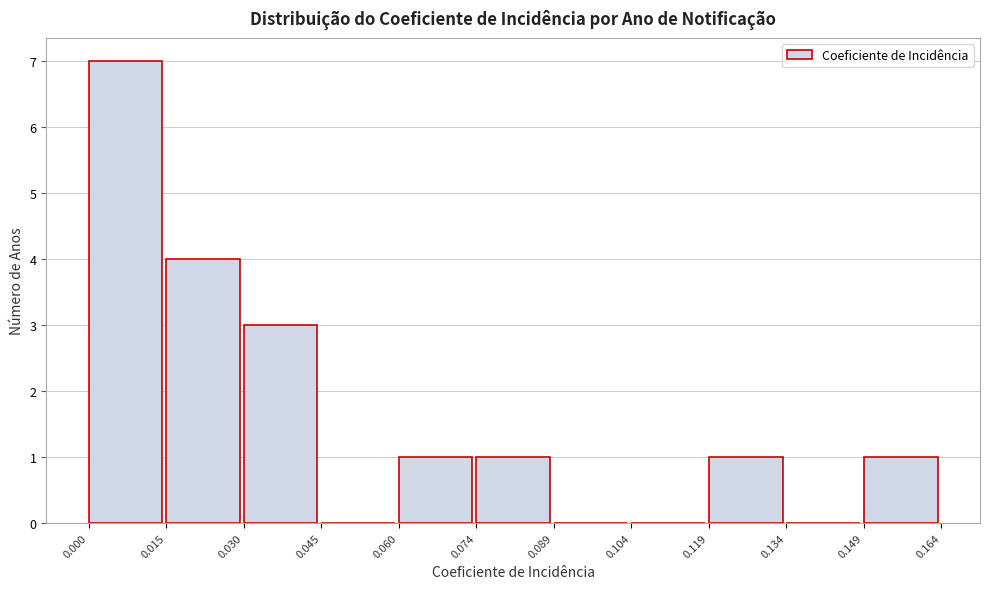

Reading left to right, list every bar in this chart as the range it spans on the x-axis followed by its height. The values are not printed on the chart, so give them approximately, as read against the axis.

0.000 to 0.015: 7
0.015 to 0.030: 4
0.030 to 0.045: 3
0.045 to 0.060: 0
0.060 to 0.074: 1
0.074 to 0.089: 1
0.089 to 0.104: 0
0.104 to 0.119: 0
0.119 to 0.134: 1
0.134 to 0.149: 0
0.149 to 0.164: 1